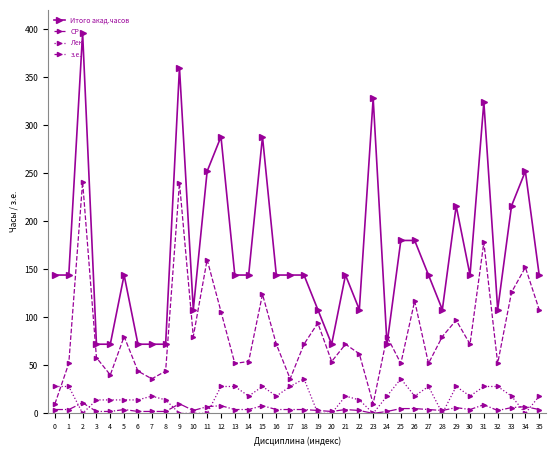

Is the value of СР at 6 greater than the value of Итого акад.часов at 31?

No